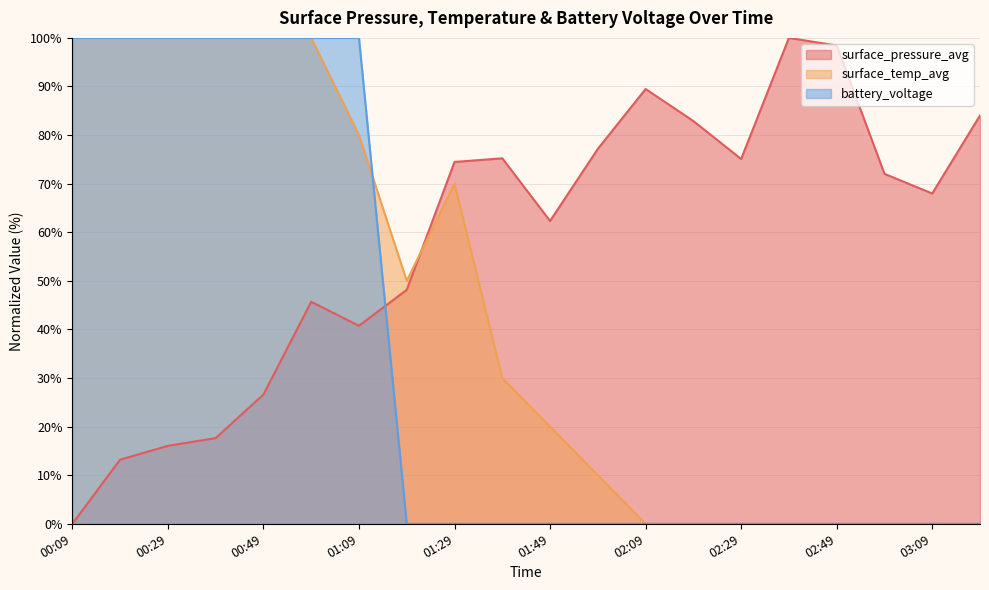

How many data points in surface_temp_avg are above 30?

10